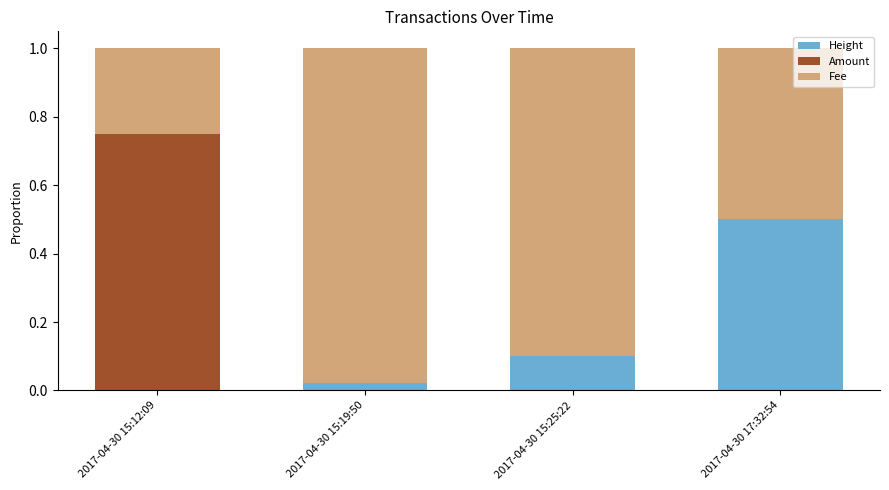

At which label does Height reach its peak?

2017-04-30 17:32:54